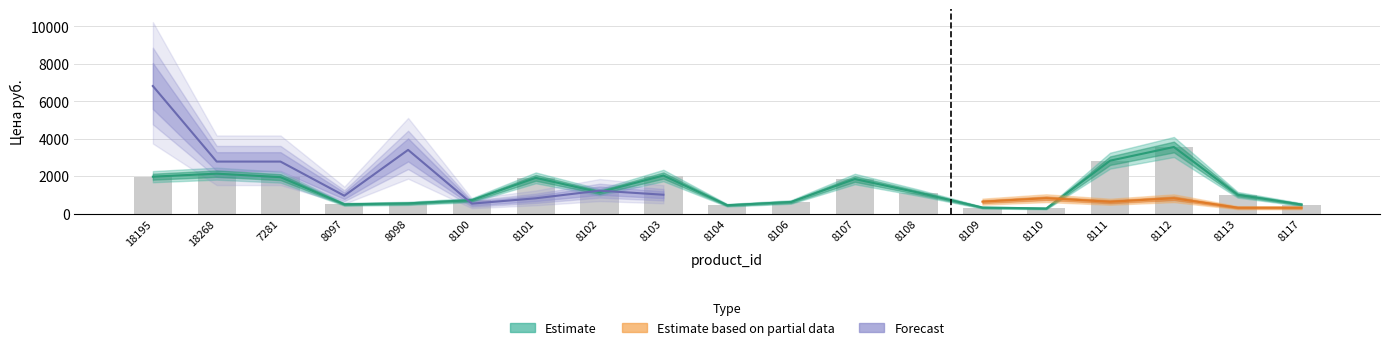

What is the label of the 18th bar from the right?

18268